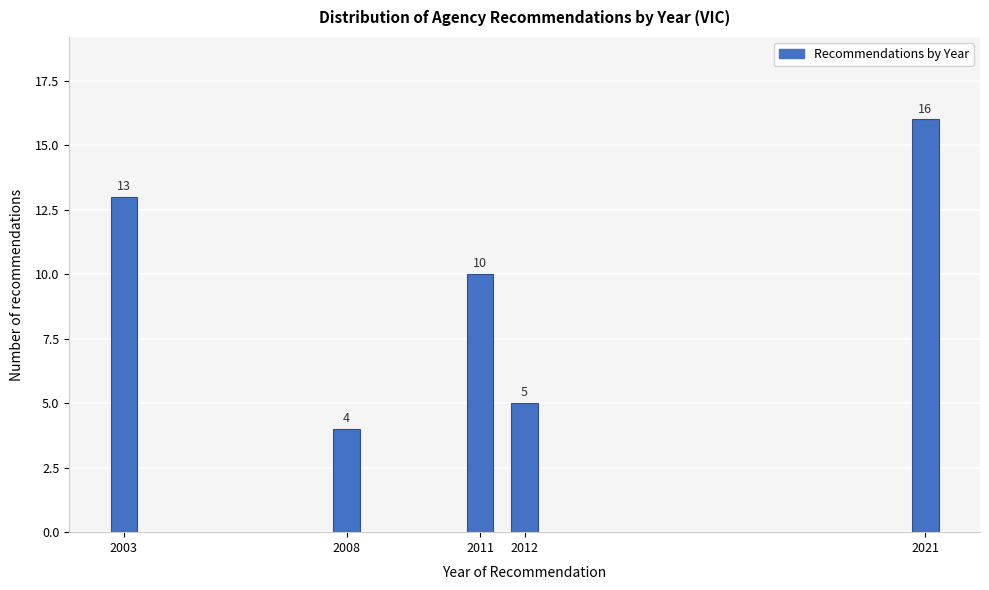

Reading right to left, what are all the values shown in this chart?

2021=16	2012=5	2011=10	2008=4	2003=13